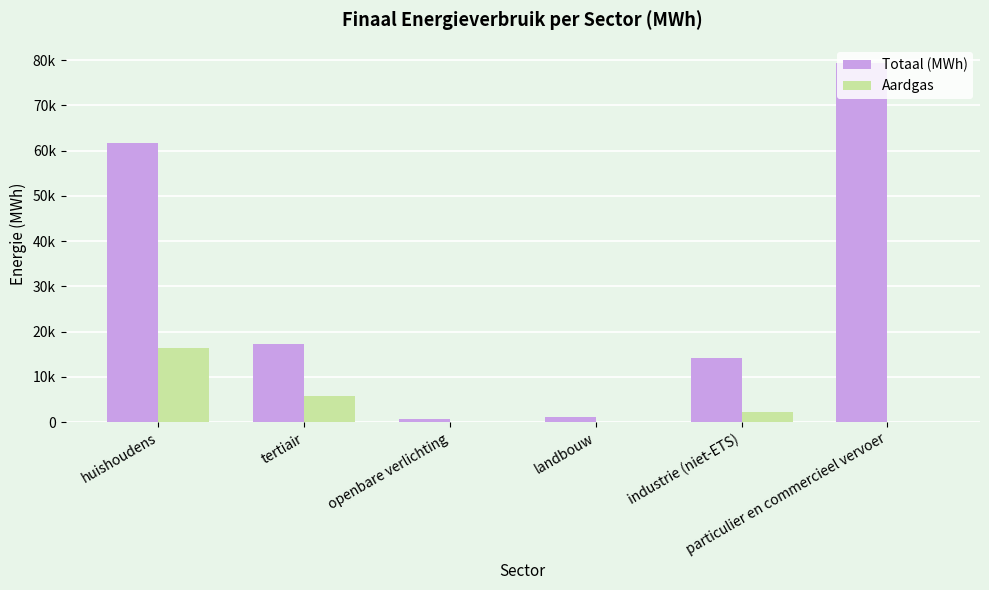

Reading right to left, what are all the values shown in this chart?

Totaal (MWh): 79268.3	14167.2	1066.4	647.0	17225.5	61568.4
Aardgas: 82.6	2351.8	95.0	0.0	5837.4	16287.5